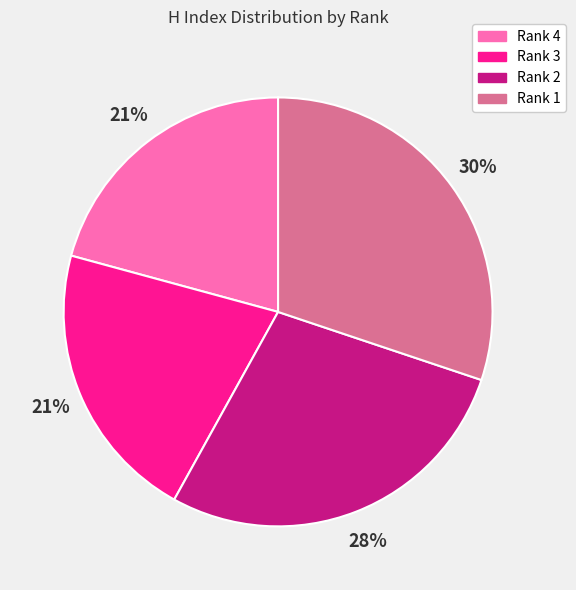

To the nearest percent, what portion does Rank 1 represent?

30%